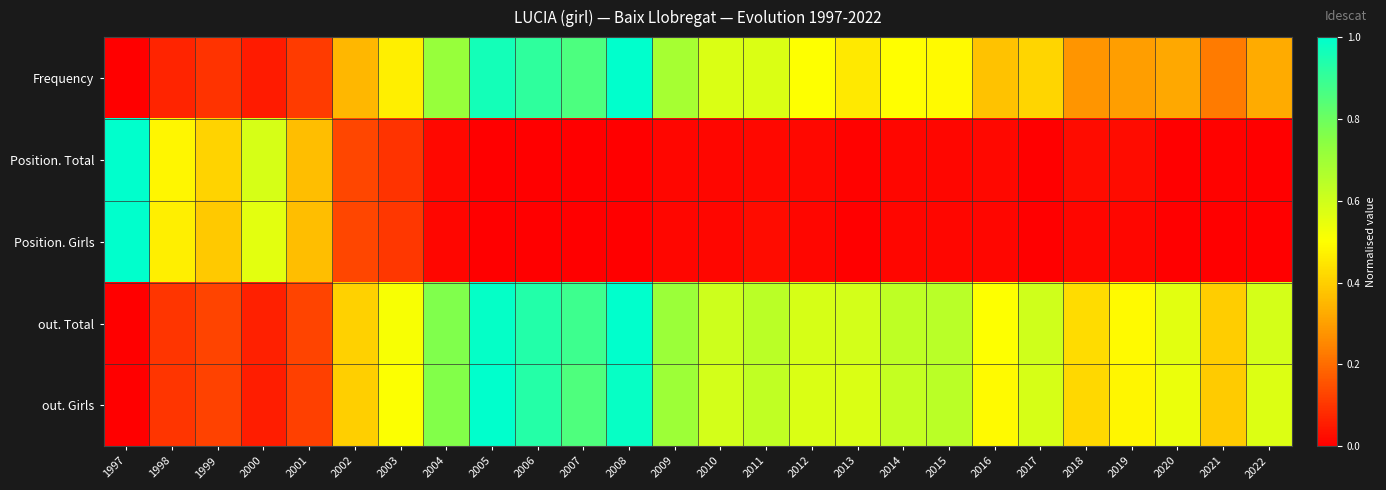

Which series has the widest spread of values?

Frequency